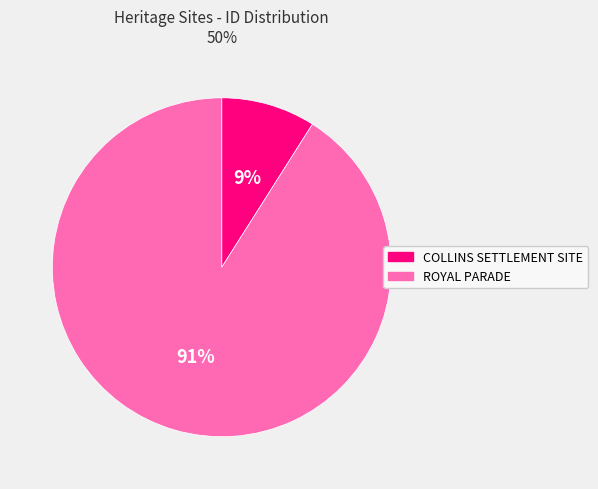

Which category has the biggest portion of the pie?

ROYAL PARADE